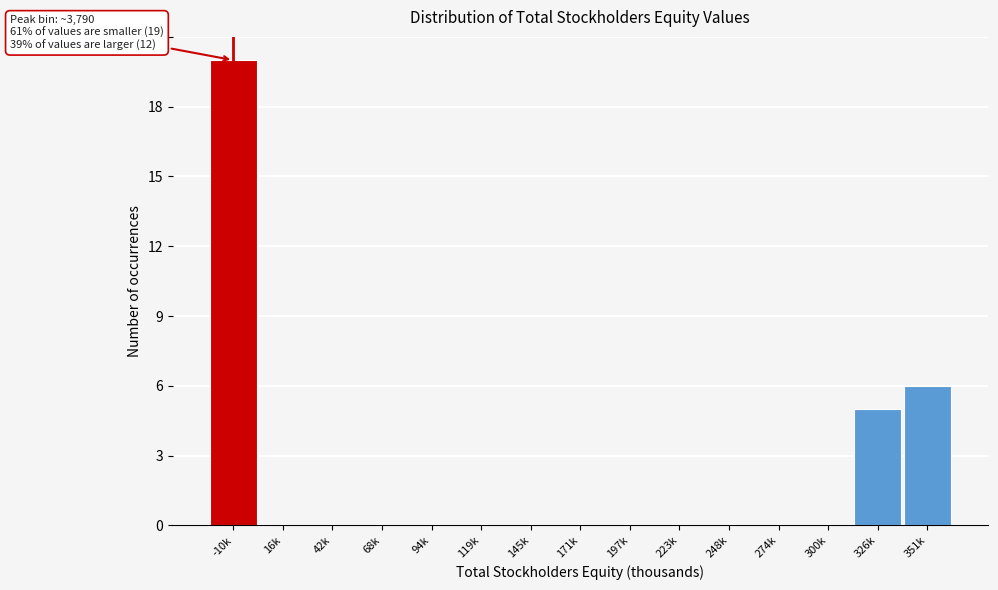

Reading right to left, list all the values displayed in this chart.

351k=6	326k=5	300k=0	274k=0	248k=0	223k=0	197k=0	171k=0	145k=0	119k=0	94k=0	68k=0	42k=0	16k=0	-10k=20